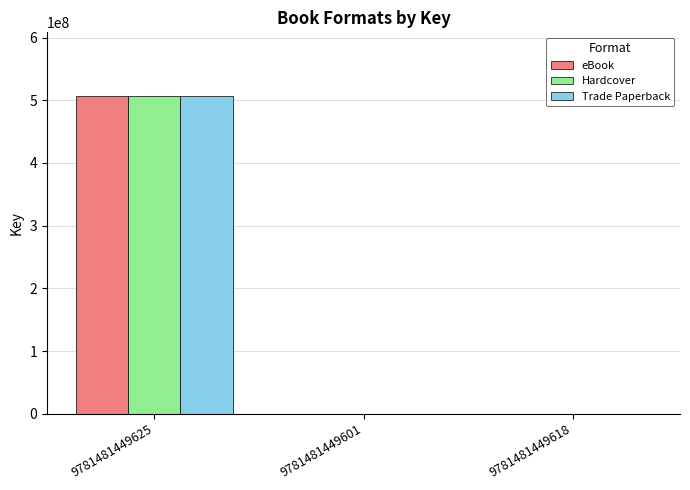

At which label does Trade Paperback reach its peak?

9781481449625